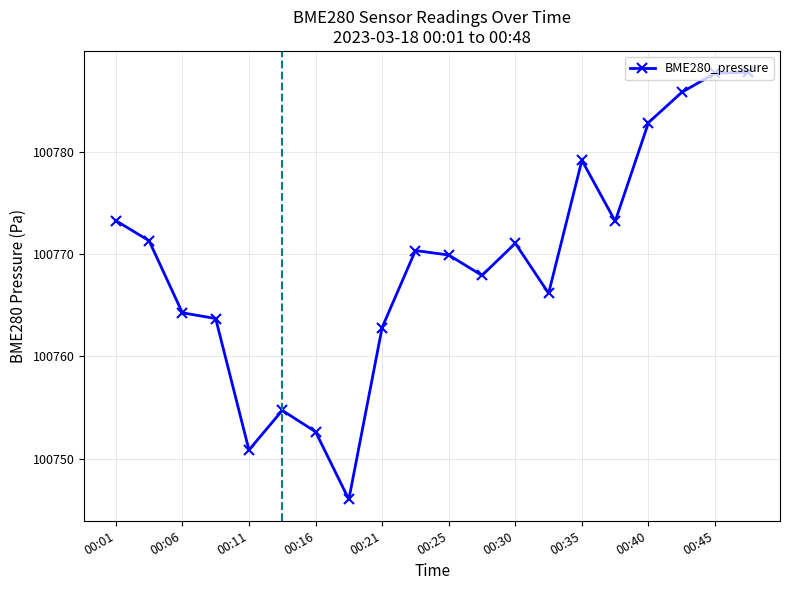

What is the greatest value displayed?

100787.8